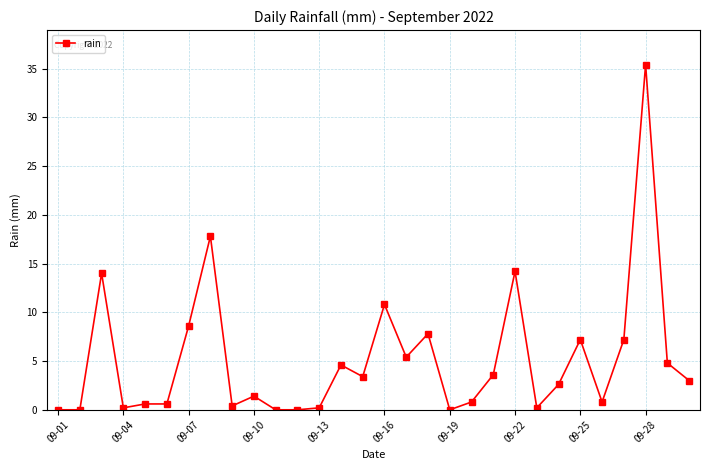

True or false: the data has more than 2 interior local peaks.

True